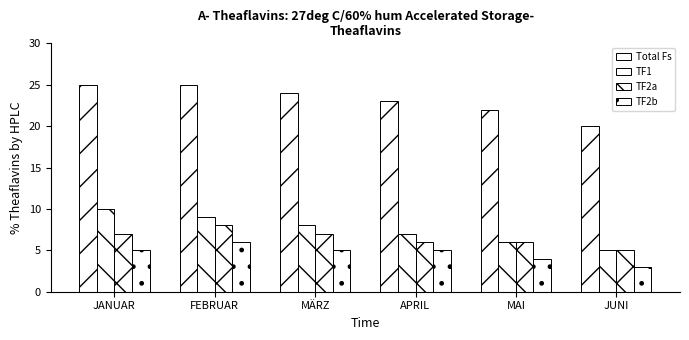

Reading left to right, what are all the values shown in this chart?

Total Fs: JANUAR=25	FEBRUAR=25	MÄRZ=24	APRIL=23	MAI=22	JUNI=20
TF1: JANUAR=10	FEBRUAR=9	MÄRZ=8	APRIL=7	MAI=6	JUNI=5
TF2a: JANUAR=7	FEBRUAR=8	MÄRZ=7	APRIL=6	MAI=6	JUNI=5
TF2b: JANUAR=5	FEBRUAR=6	MÄRZ=5	APRIL=5	MAI=4	JUNI=3